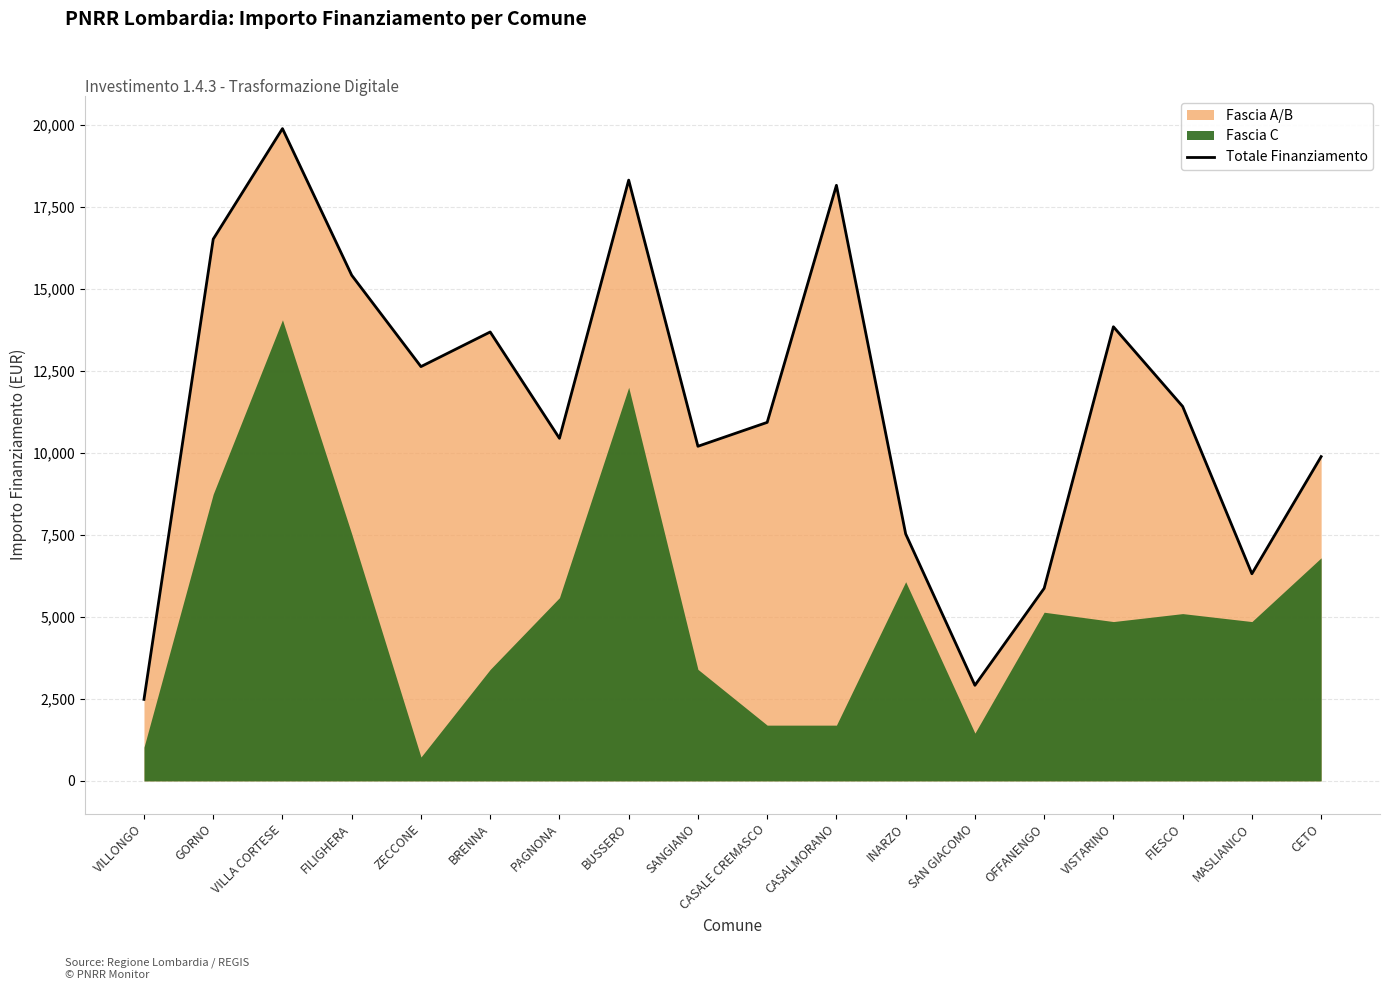

At which label is the value closest to 11190?

FIESCO